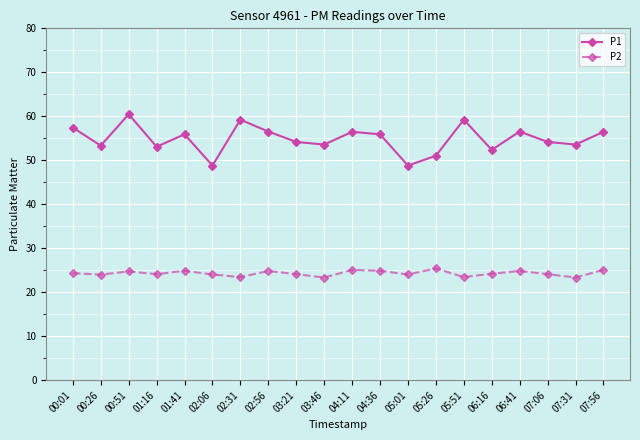

How many lines are shown in the chart?

2